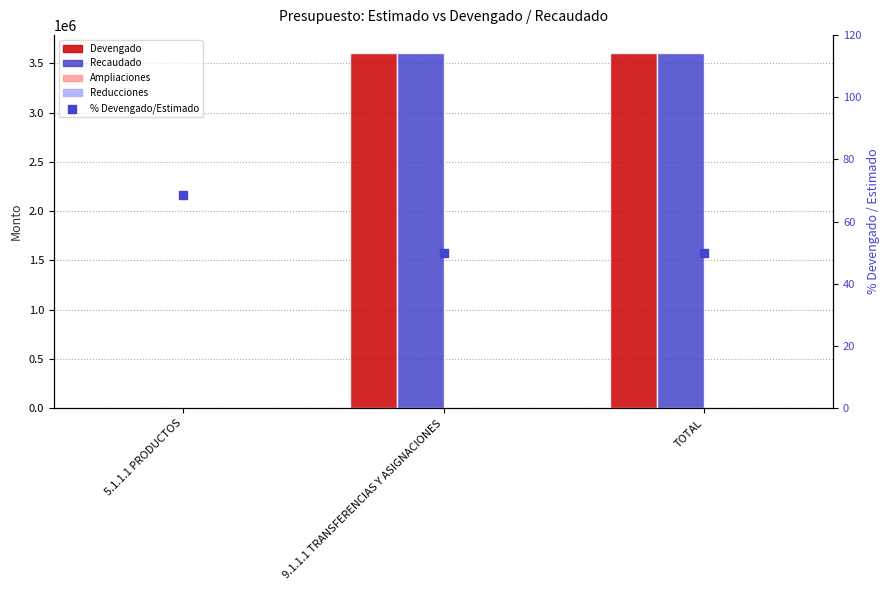

At which category is the sum across all series the highest?

TOTAL